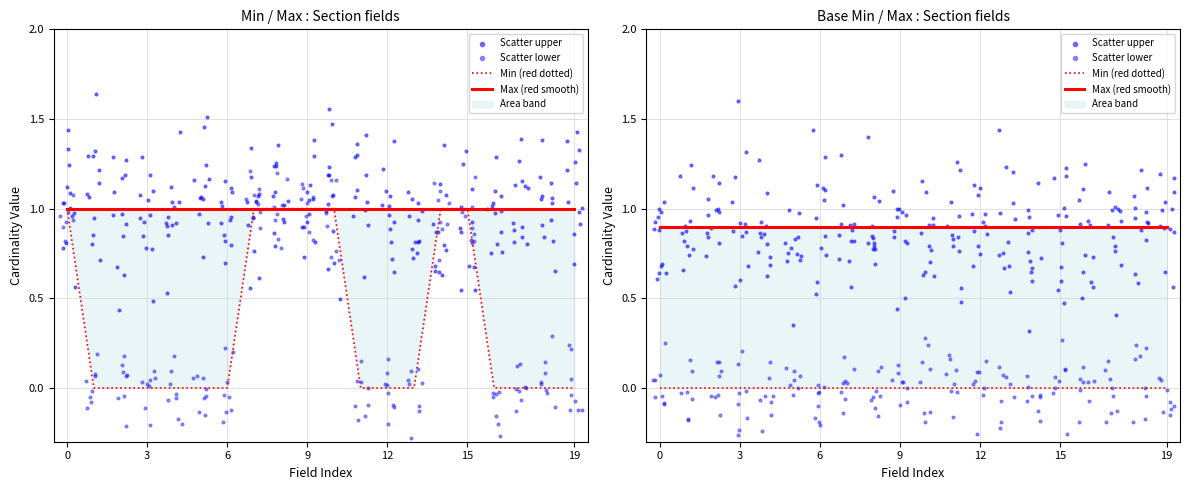

Is the value of Min at Section.id greater than the value of Base Min at Section.typeId?

No